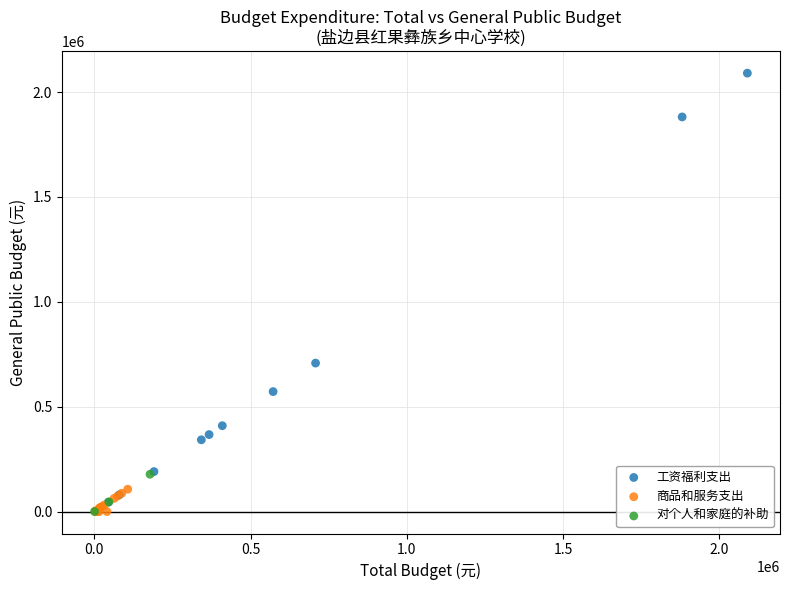

Which series has the largest Y range (max minus min)?

工资福利支出